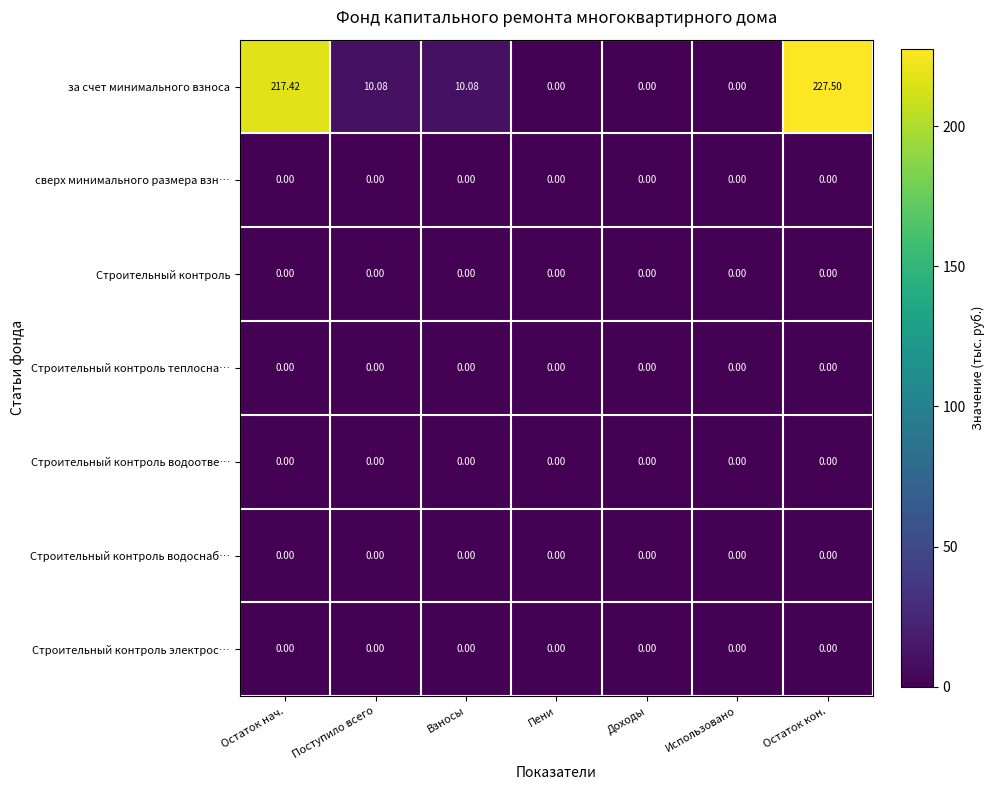

Which series has the largest total across all categories?

за счет минимального взноса